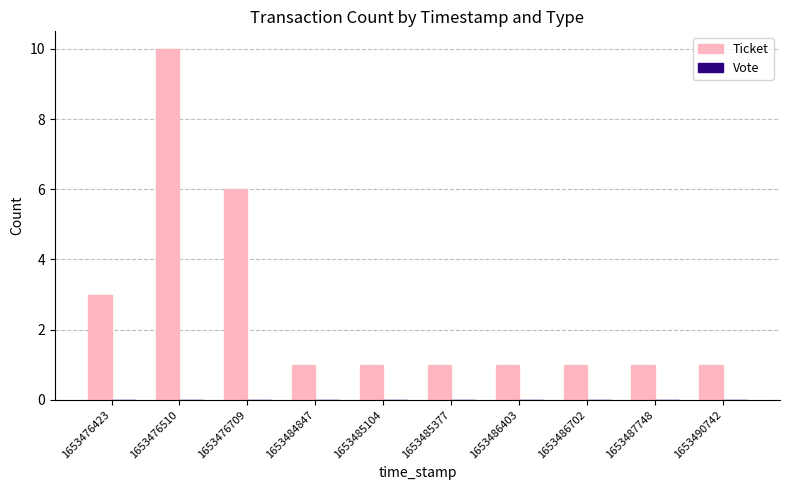

Which has a higher value, 1653487748 or 1653476709?

1653476709